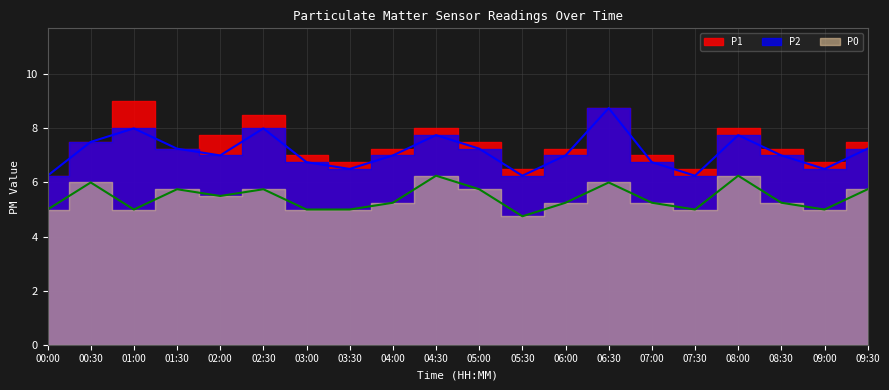

The P2 series shows 10.9 at 01:00. True or false?

False